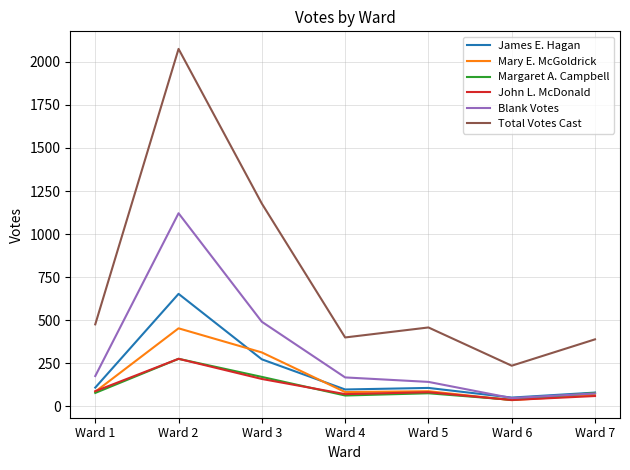

The value of Blank Votes at Ward 1 is 176. True or false?

True